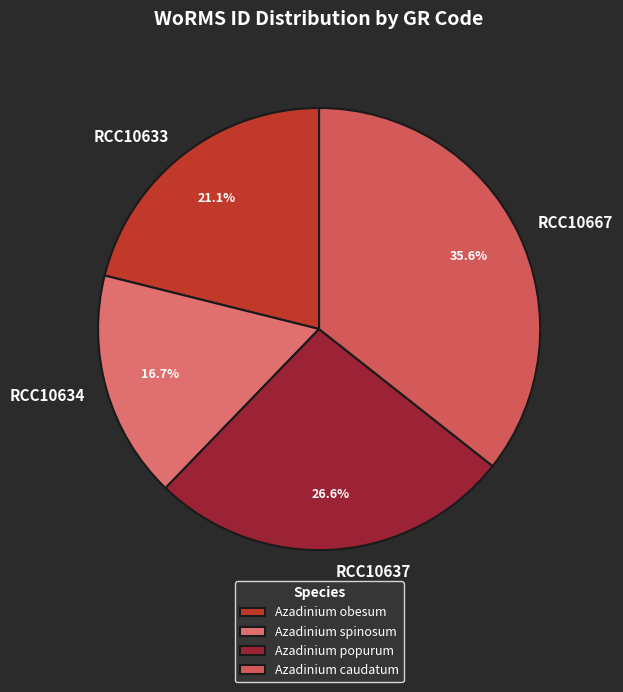

Which has a higher value, RCC10637 or RCC10633?

RCC10637